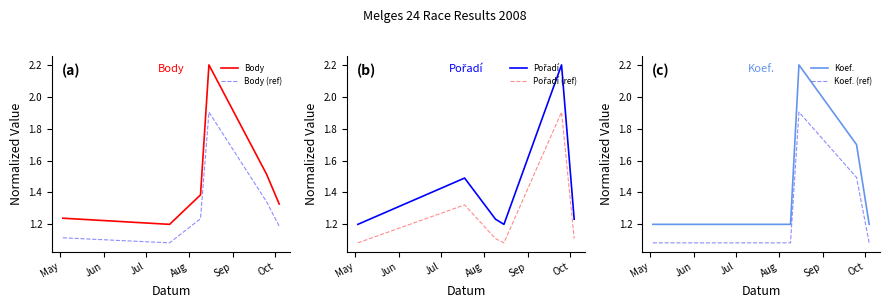

What is the value of the Pořadí point at the 2nd from the left?

1.5